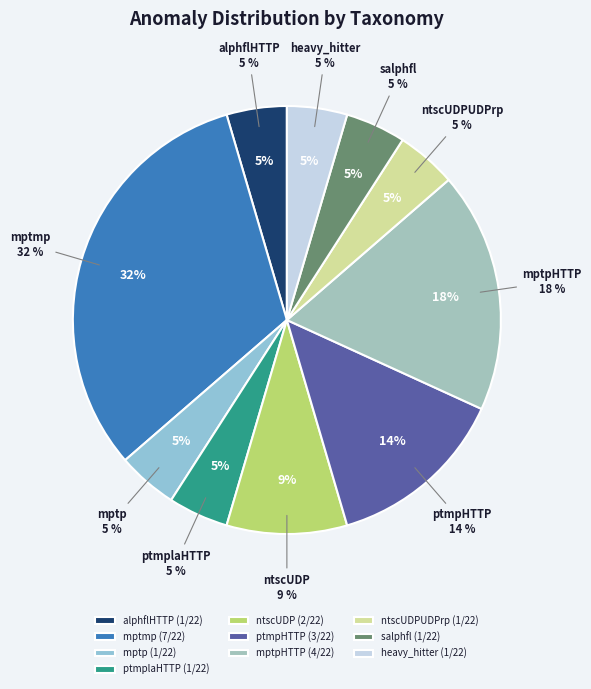

Which category has the biggest portion of the pie?

mptmp